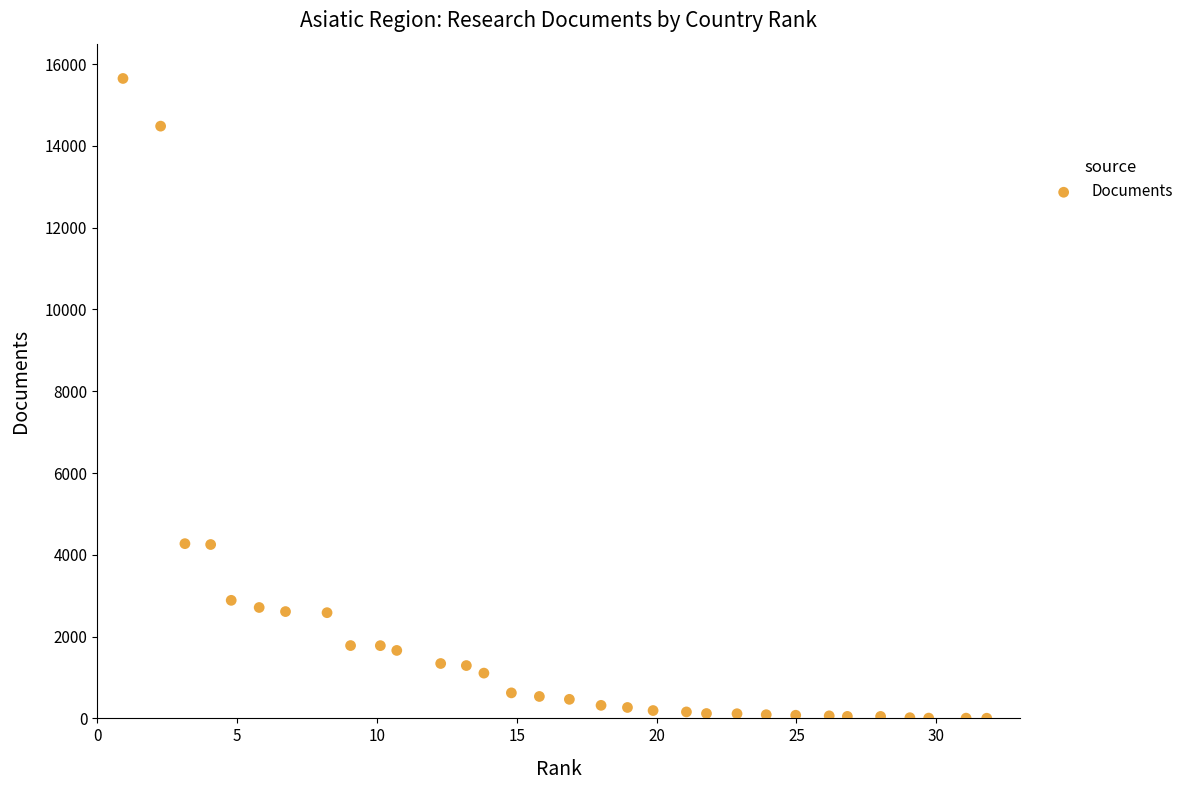

What is the range of Y values (max minus min)?

15645